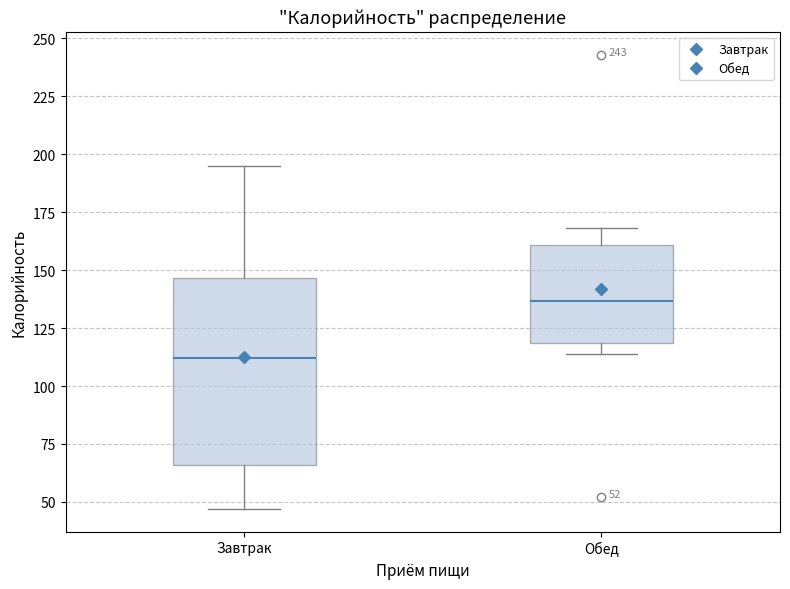

Comparing the boxes themselves (not the whiskers), which one is the tallest?

Завтрак